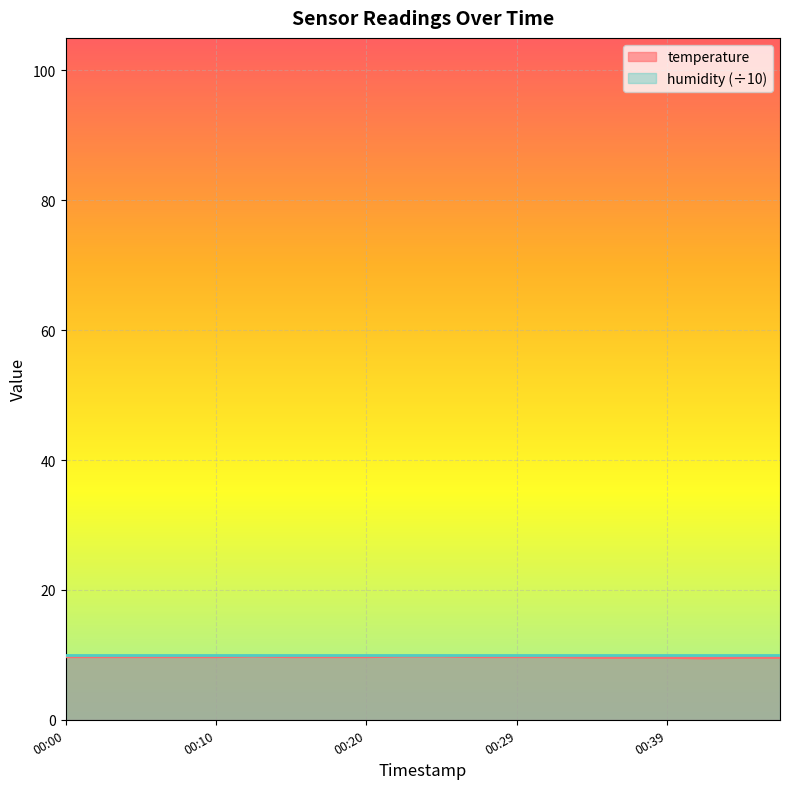

Where is the data nearest to the value 9?

00:42